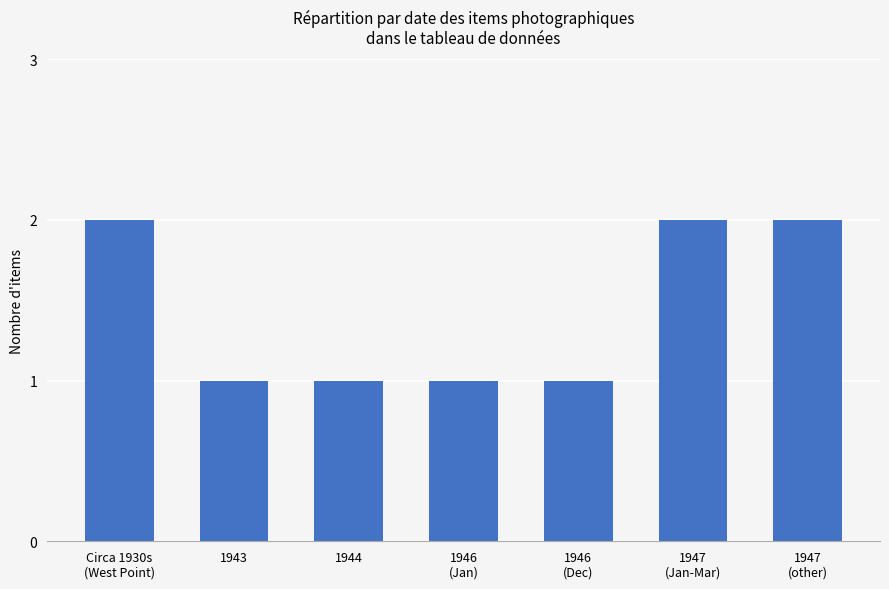

The value at 1947
(other) is 3. True or false?

False